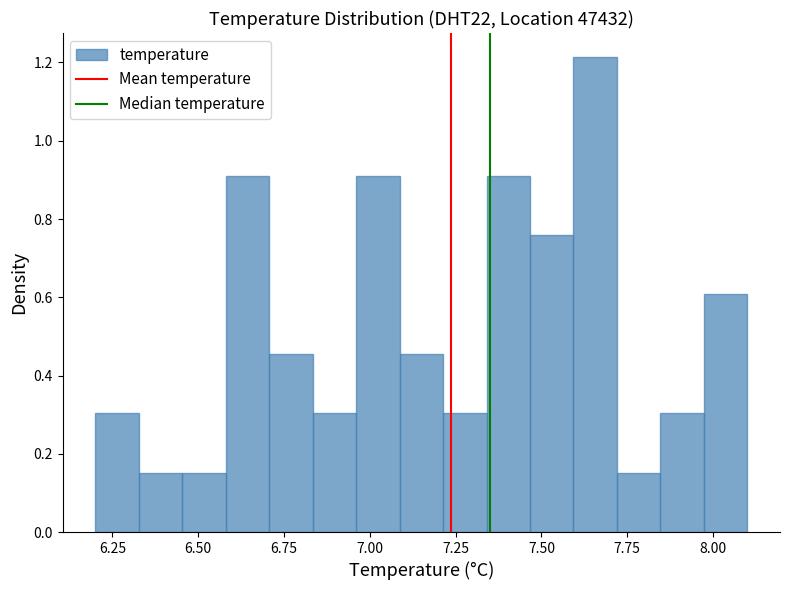

Read against the x-axis, roughly where is the centre of the tallest bar?

7.65